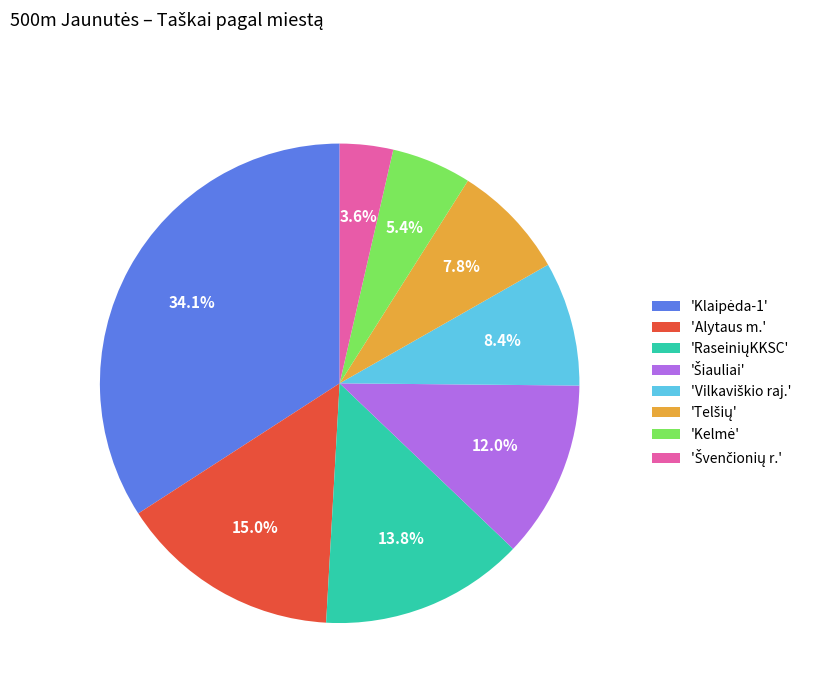

Does 'Alytaus m.' represent more than half of the total?

No